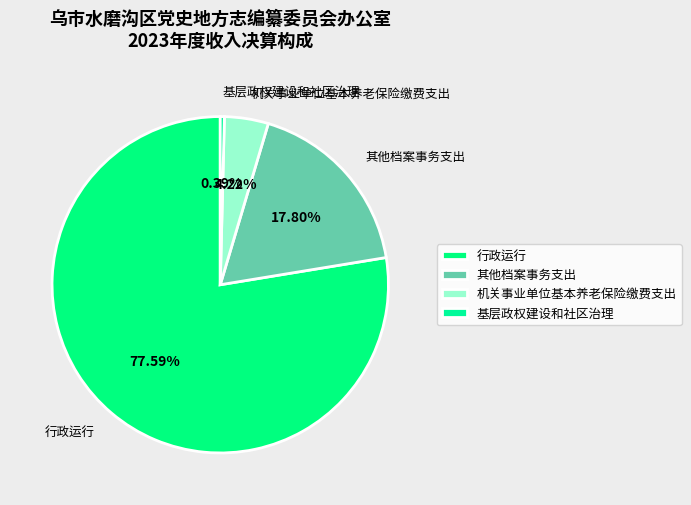

Rank the categories by value from lowest to highest.

基层政权建设和社区治理, 机关事业单位基本养老保险缴费支出, 其他档案事务支出, 行政运行